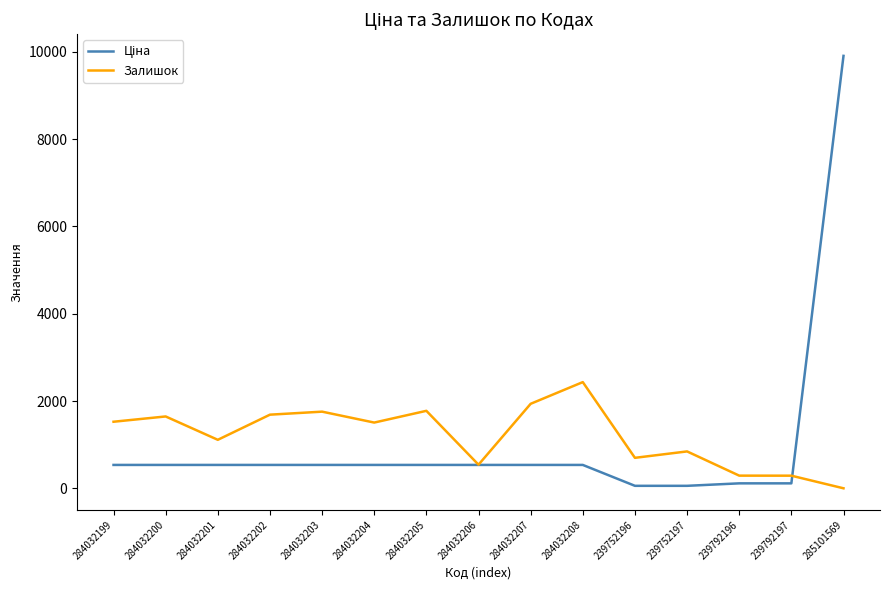

What is the approximate value of Залишок at 284032200?

1646.0